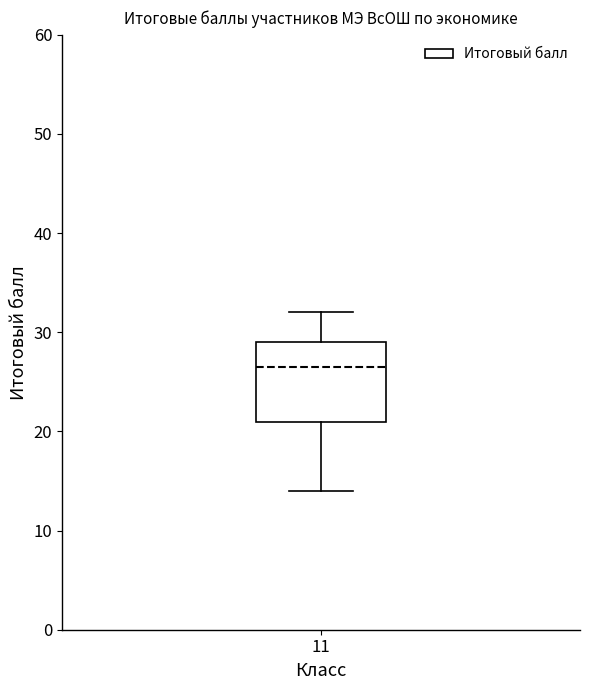

Read this box plot against the y-axis: the position of the median line, the range covered by the box, and the ends of both whiskers. The values are not printed on the chart, so give them approximately, as read against the axis.

median 27, box 21 to 29, whiskers 14 to 32